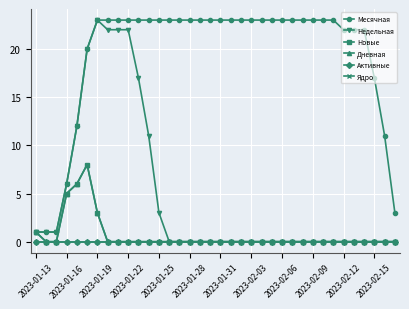

Does the chart display data point markers on the line(s)?

Yes